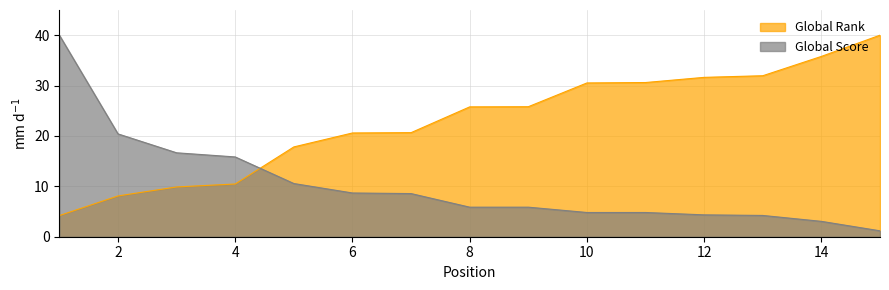

What is the minimum value for Global Rank?

4.2